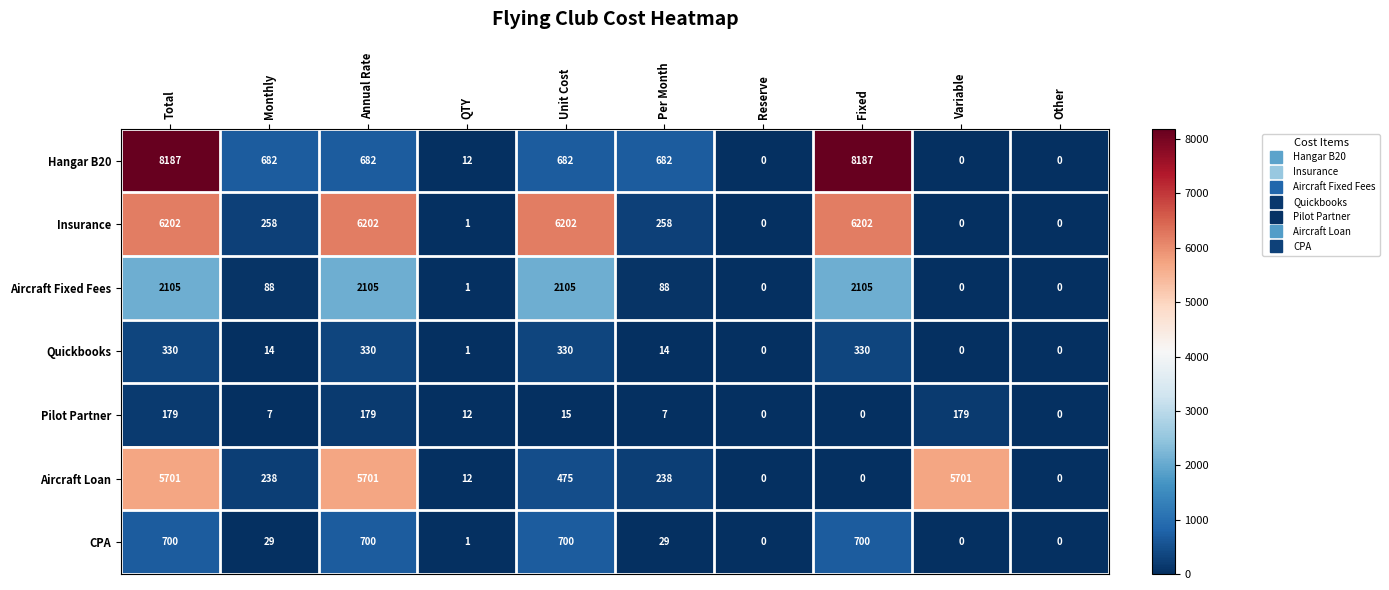

What is the difference between the CPA values at QTY and Per Month?

28